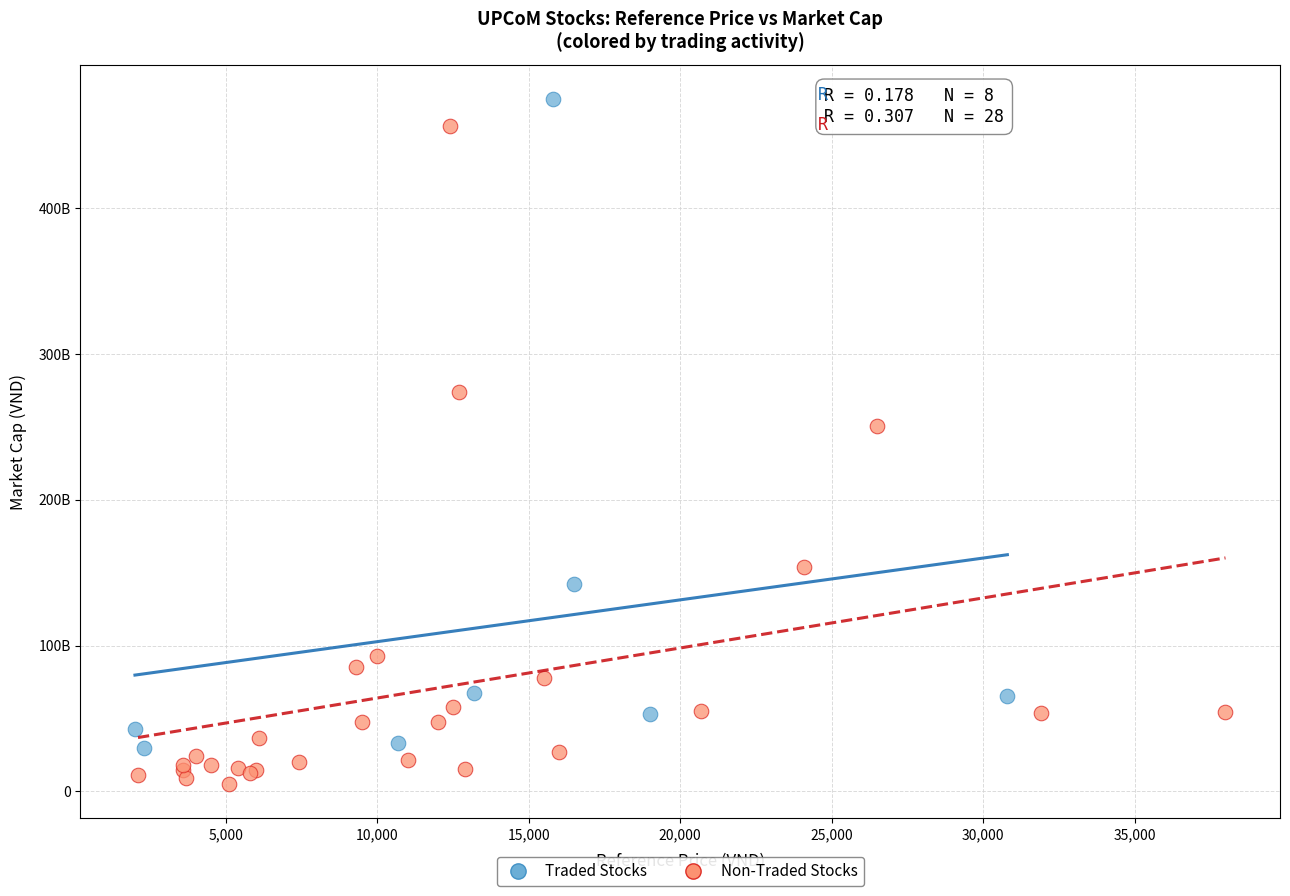

Which series contains the lowest Y value?

Non-Traded Stocks